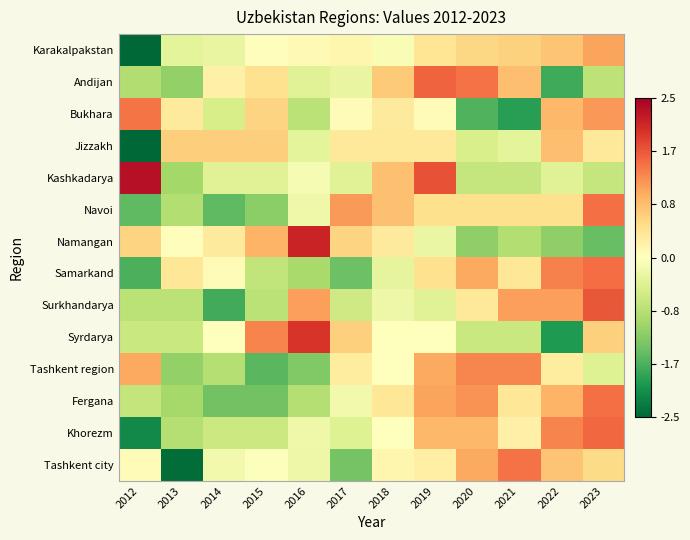

What is the smallest value displayed?

-3.0